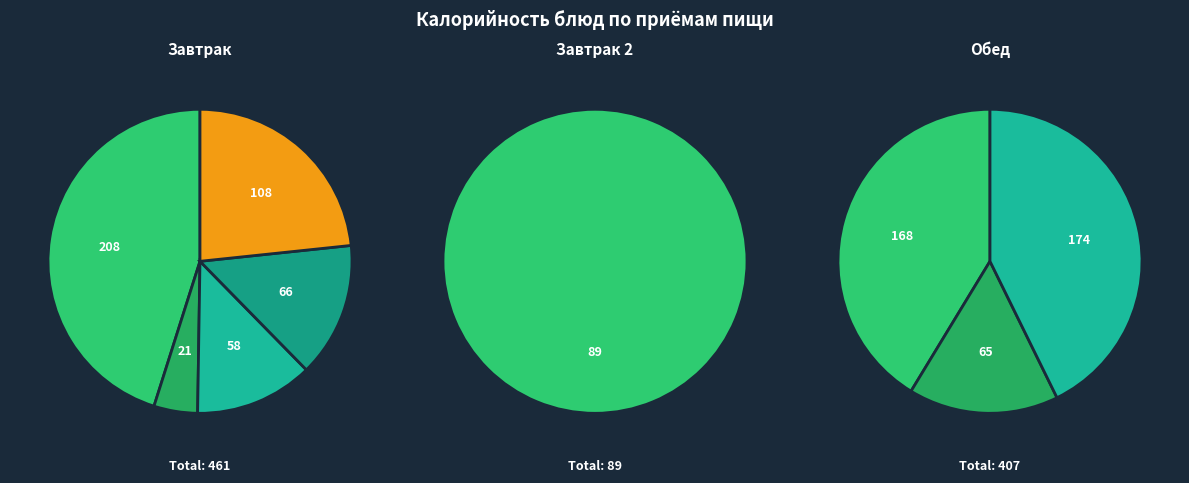

How many slices are in this pie chart?

9